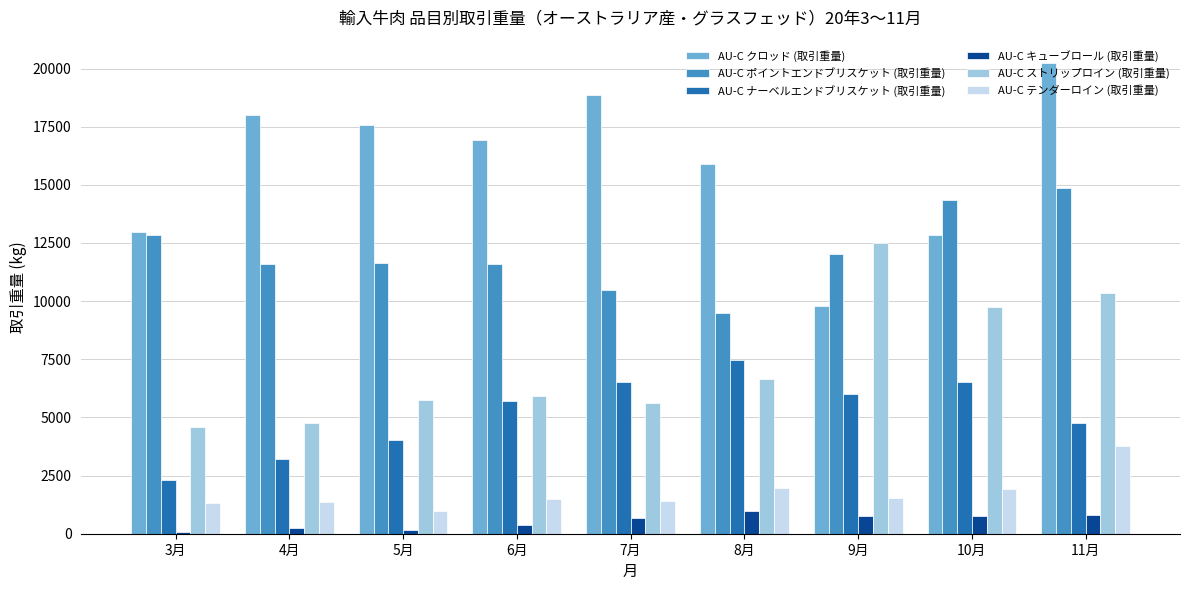

What is the label of the 4th bar from the right?

8月